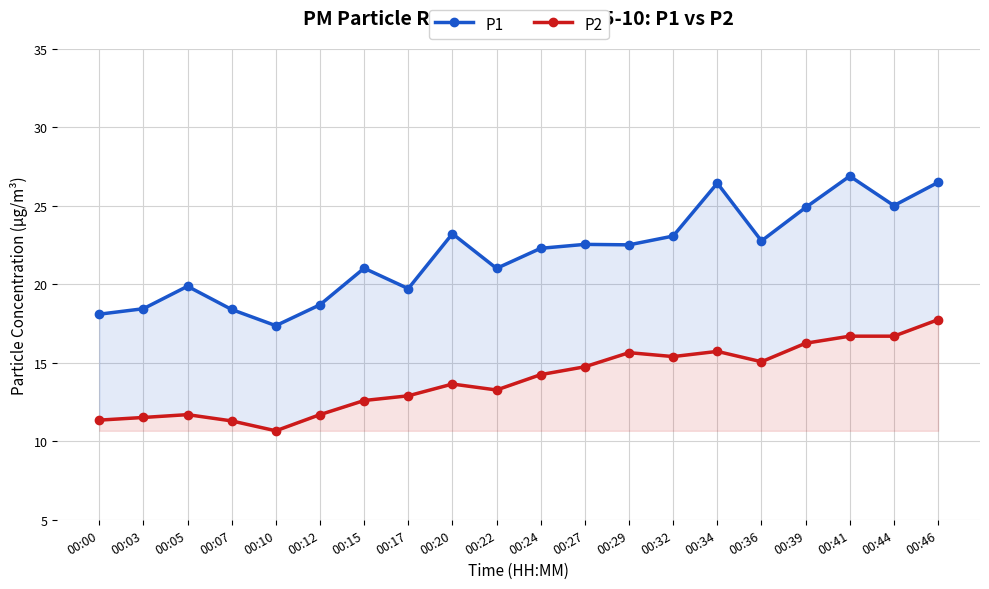

List the series in order of their overall mean, highest first.

P1, P2